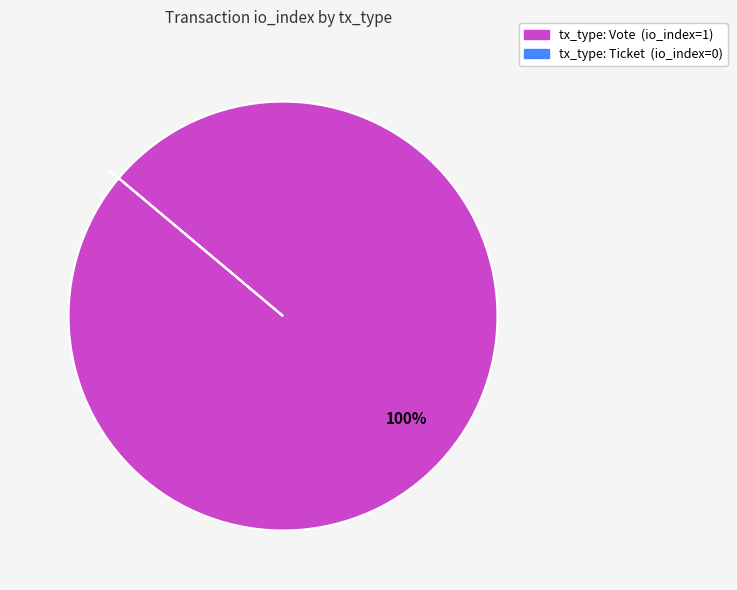

Is there any slice that represents more than half of the pie?

Yes